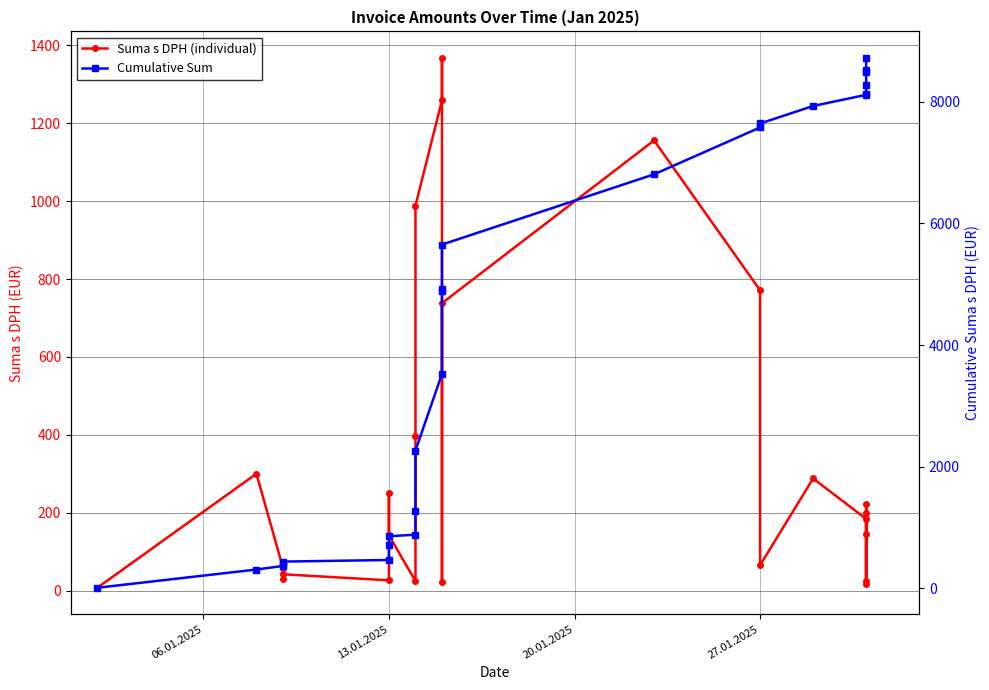

The value of Suma s DPH (individual) at 20 is 28.8. True or false?

False